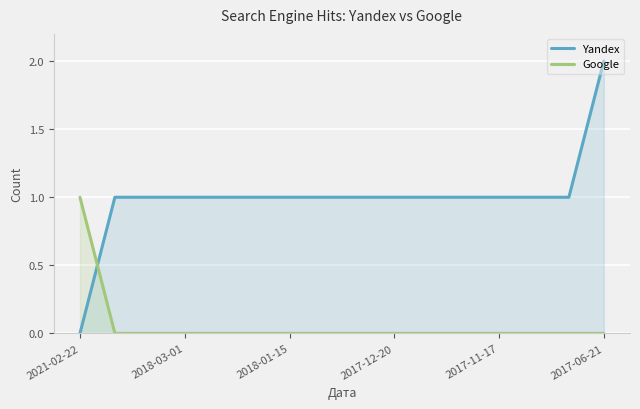

True or false: Yandex and Google intersect in this chart.

True